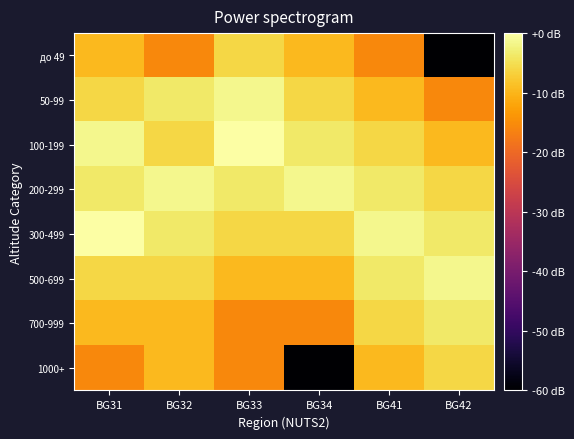

Which has a higher value, BG31 or BG33?

BG33